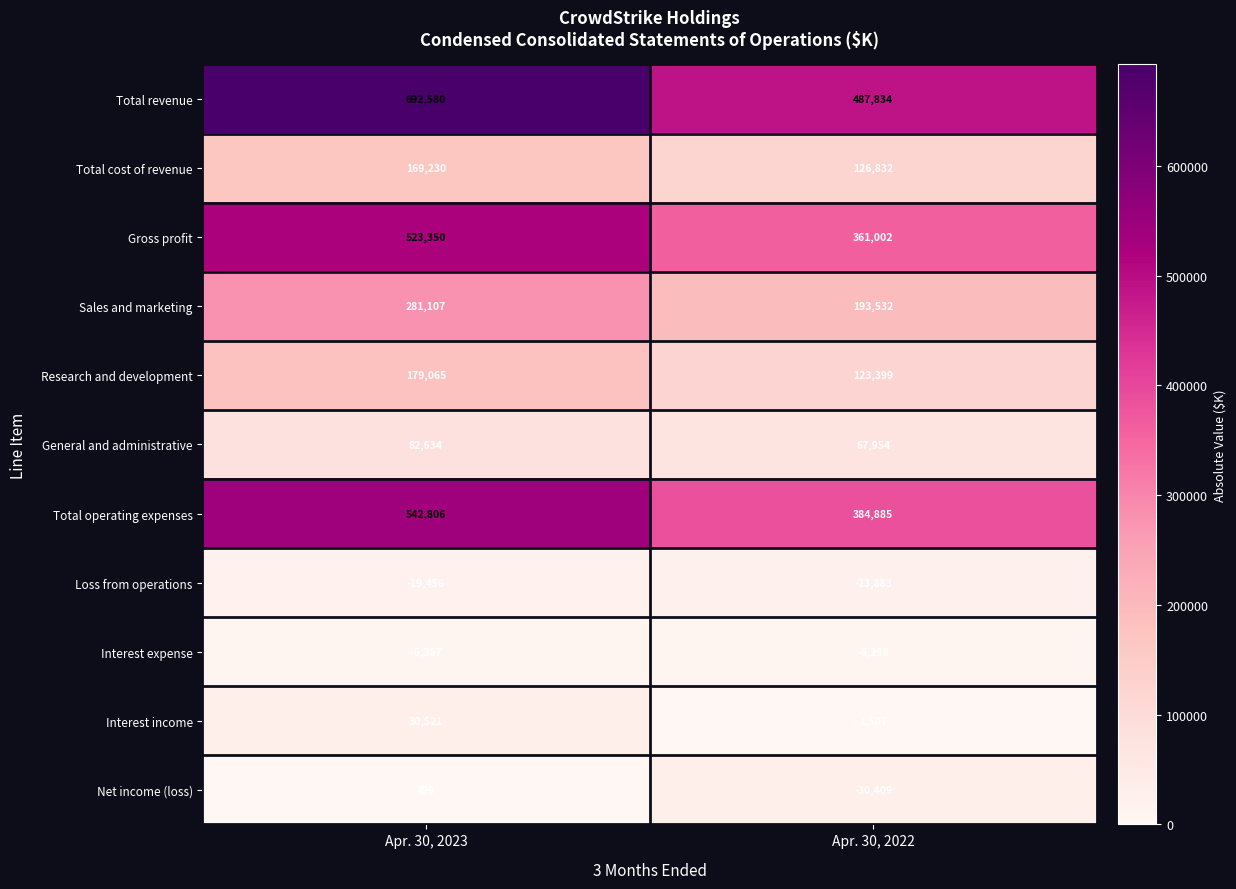

True or false: Interest expense has a value of -6387 at Apr. 30, 2023.

True